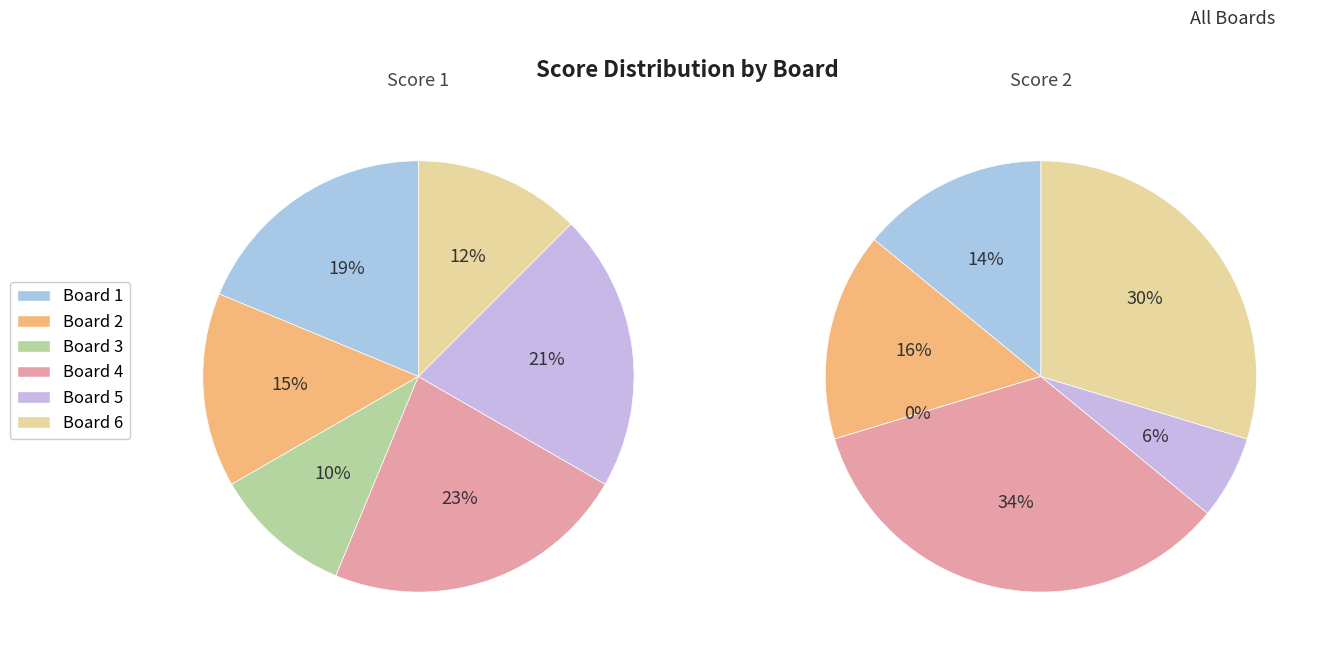

Which slice is the largest?

4